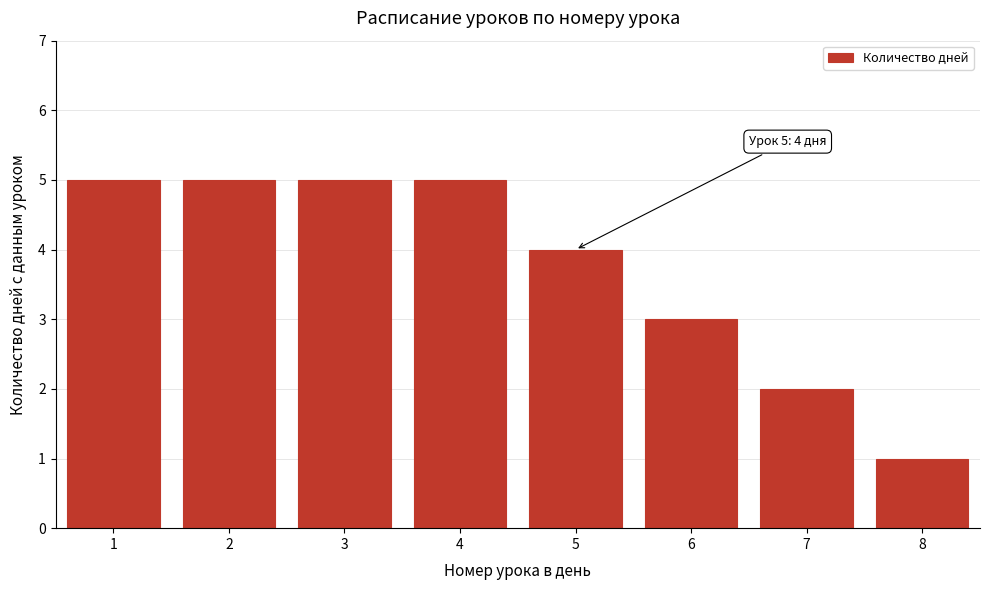

Reading left to right, what are all the values shown in this chart?

5	5	5	5	4	3	2	1